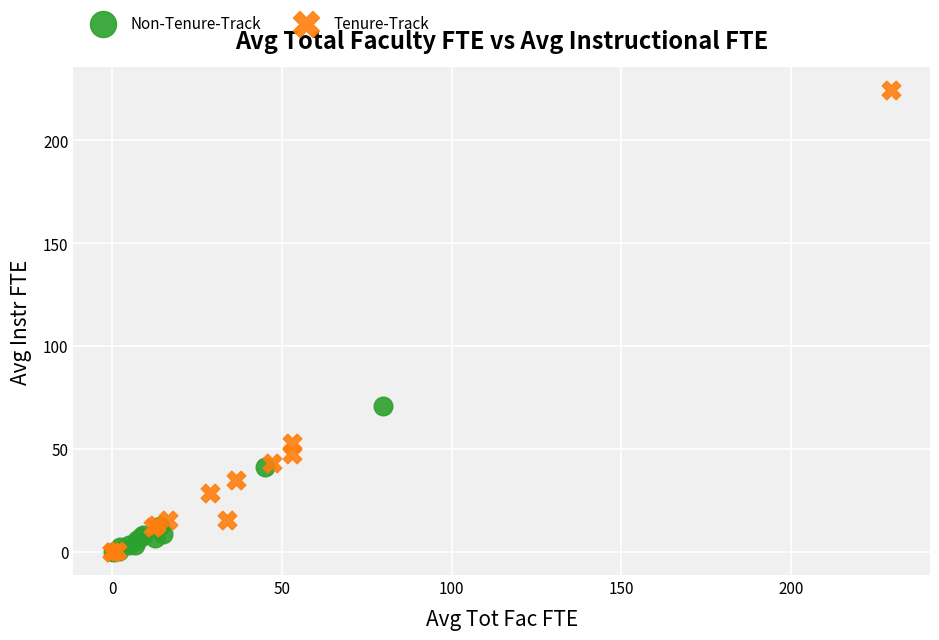

Which series has the widest spread of Y values?

Tenure-Track